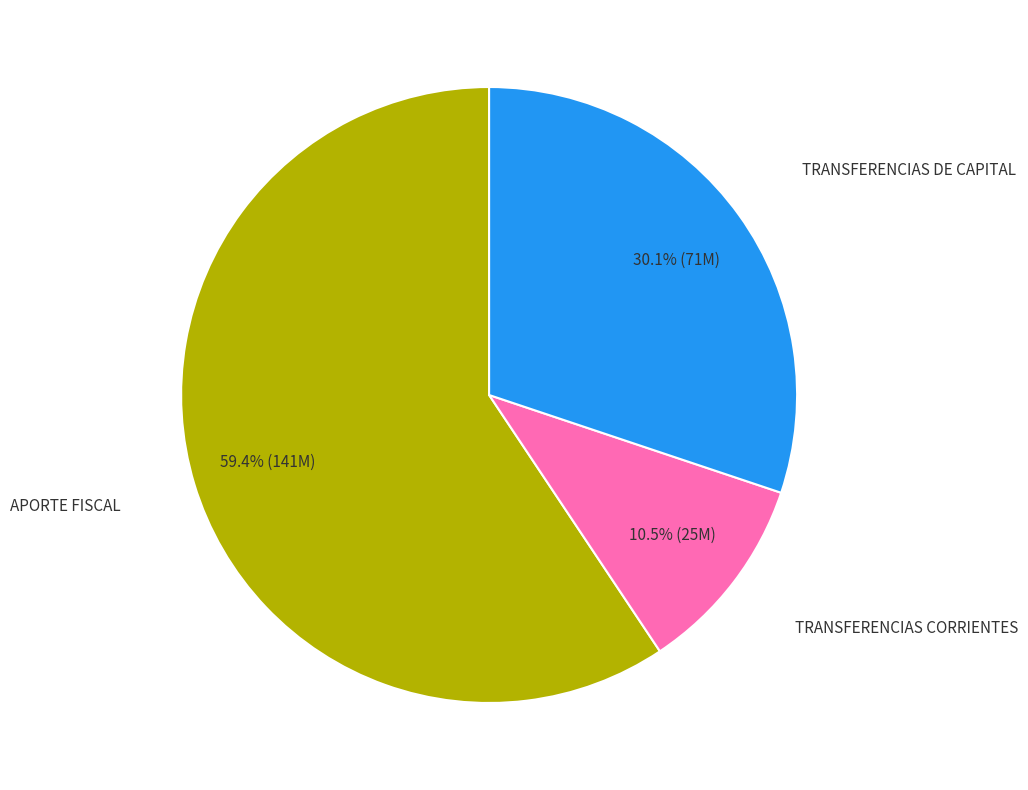

Is there a majority slice in this chart?

Yes